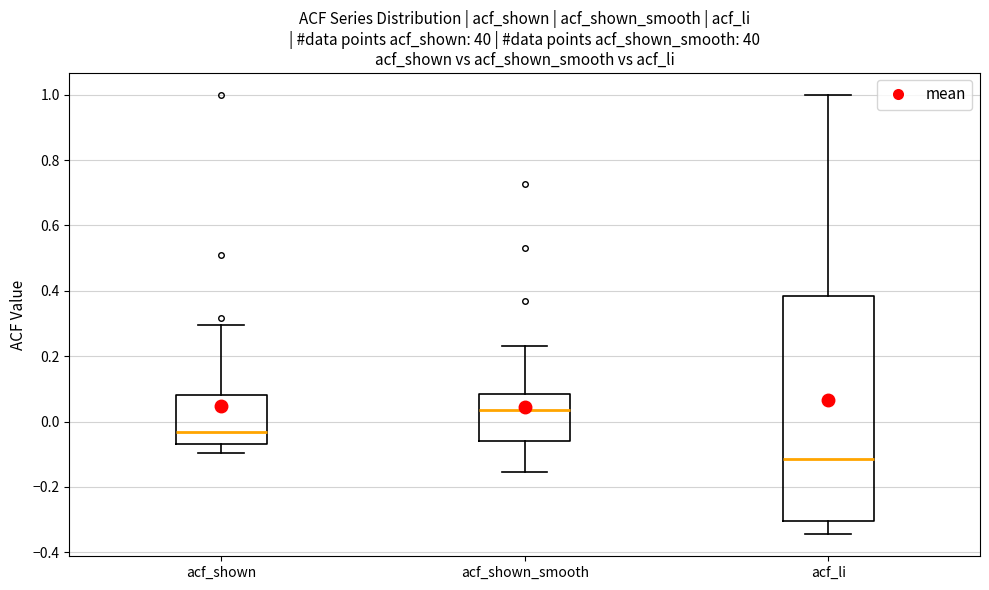

Reading left to right, read every box against the y-axis: the position of its median line, the range the box covers, and the ends of its whiskers. The values are not printed on the chart, so give them approximately, as read against the axis.

acf_shown: median -0.04, box -0.06 to 0.08, whiskers -0.10 to 0.30
acf_shown_smooth: median 0.04, box -0.06 to 0.08, whiskers -0.16 to 0.24
acf_li: median -0.12, box -0.30 to 0.38, whiskers -0.34 to 1.00